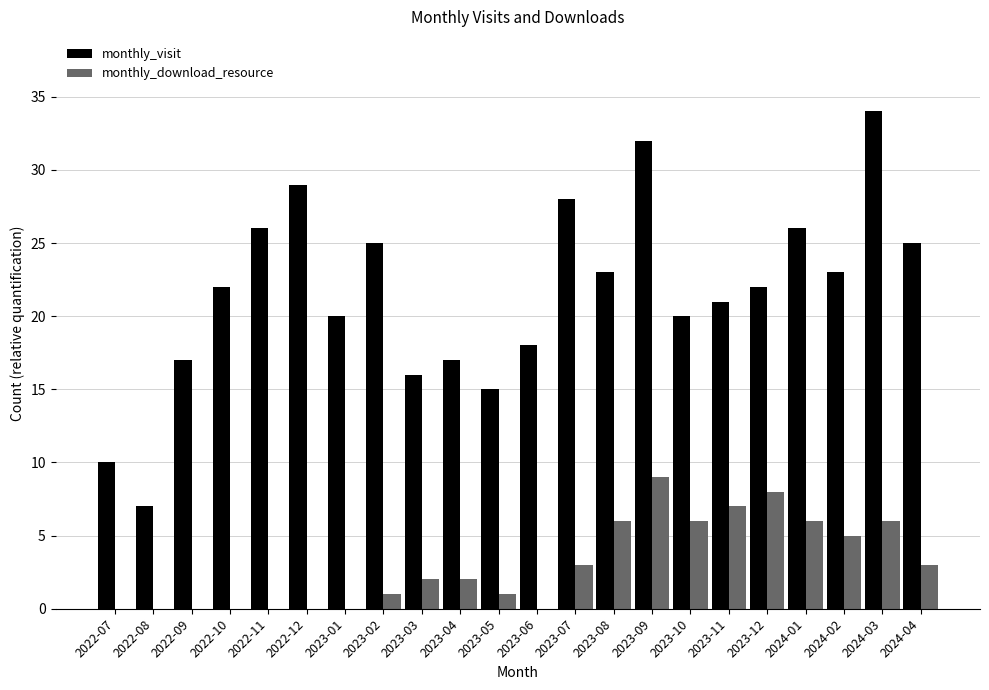

Is it true that monthly_visit equals 23 at 2023-04?

False